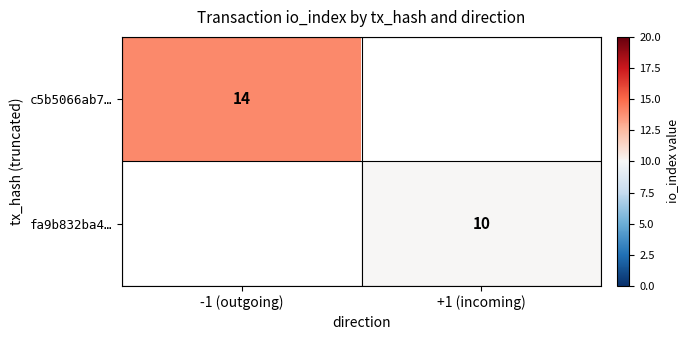

The value of c5b5066ab7… at -1 (outgoing) is 23. True or false?

False